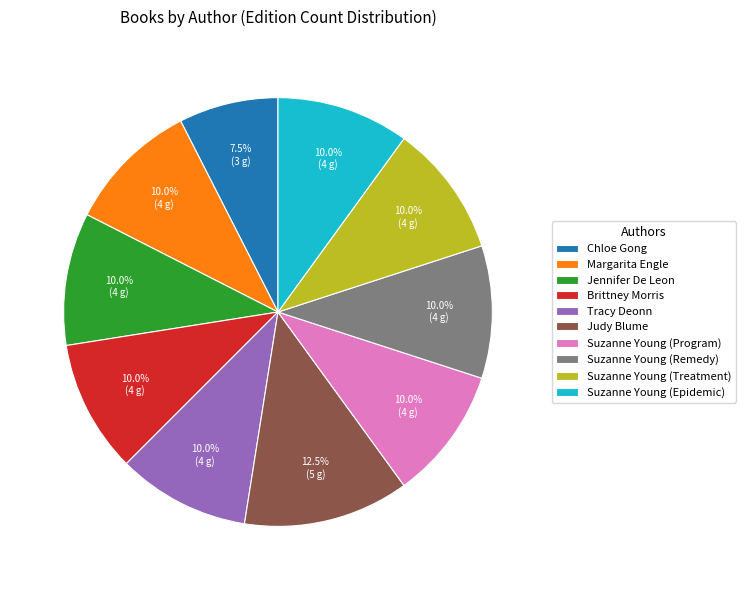

Which slice is the largest?

Judy Blume